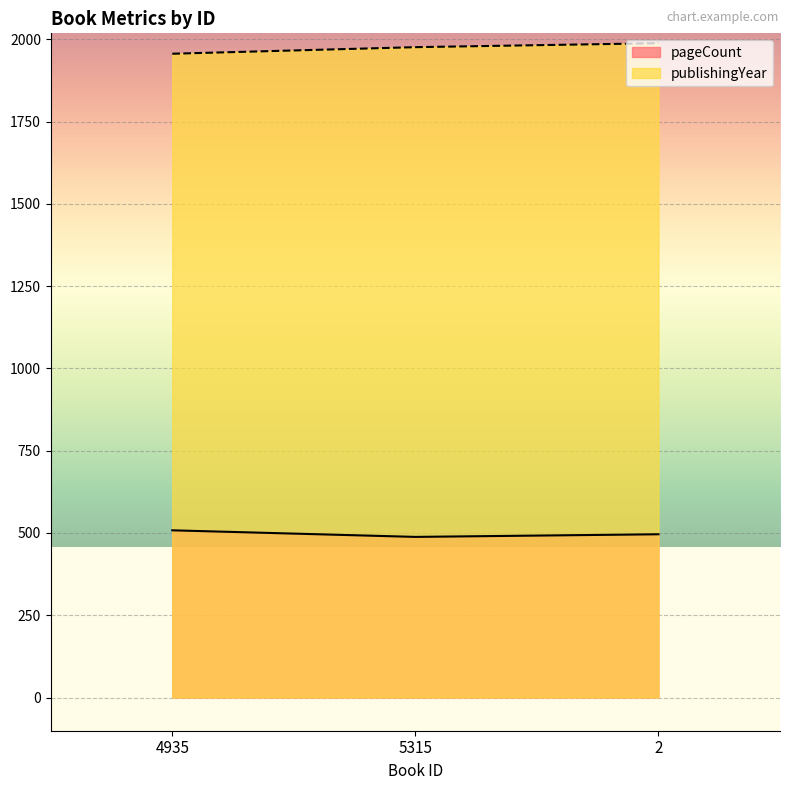

Reading left to right, what are all the values shown in this chart?

pageCount: 508	488	496
publishingYear: 1956	1976	1988